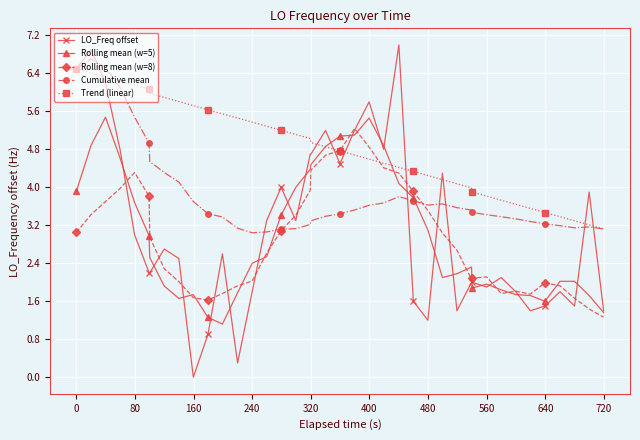

Which series has the largest total across all categories?

Trend (linear)